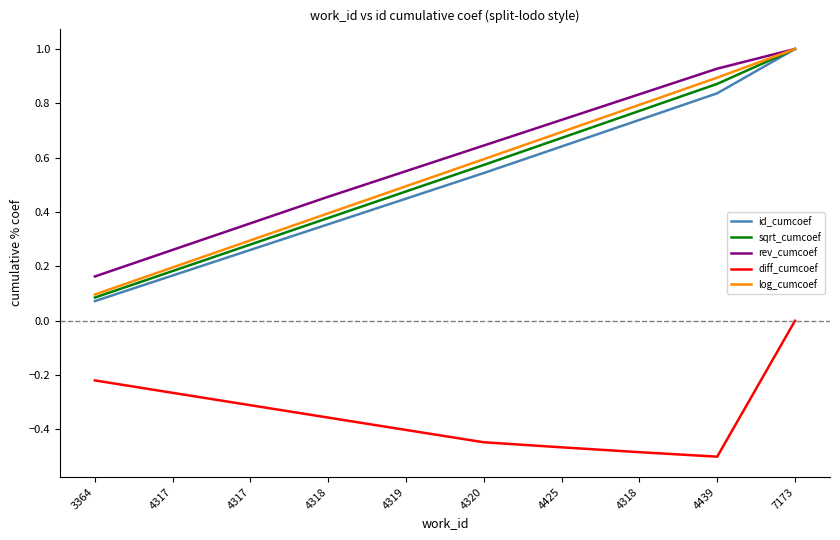

Reading left to right, list all the values displayed in this chart.

id_cumcoef: 3364=0.1	4317=0.2	4317=0.3	4318=0.4	4319=0.4	4320=0.5	4425=0.6	4318=0.7	4439=0.8	7173=1.0
sqrt_cumcoef: 3364=0.1	4317=0.2	4317=0.3	4318=0.4	4319=0.5	4320=0.6	4425=0.7	4318=0.8	4439=0.9	7173=1.0
rev_cumcoef: 3364=0.2	4317=0.3	4317=0.4	4318=0.5	4319=0.6	4320=0.6	4425=0.7	4318=0.8	4439=0.9	7173=1.0
diff_cumcoef: 3364=-0.2	4317=-0.3	4317=-0.3	4318=-0.4	4319=-0.4	4320=-0.4	4425=-0.5	4318=-0.5	4439=-0.5	7173=-0.0
log_cumcoef: 3364=0.1	4317=0.2	4317=0.3	4318=0.4	4319=0.5	4320=0.6	4425=0.7	4318=0.8	4439=0.9	7173=1.0